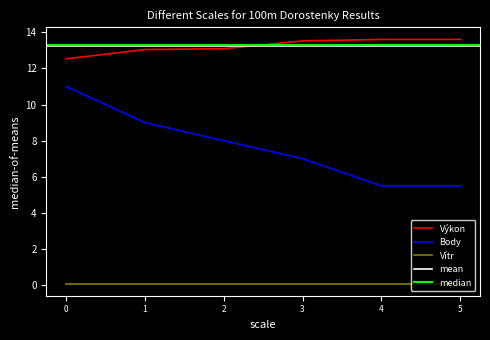

Is the value of Vítr at 4 greater than the value of Výkon at 2?

No